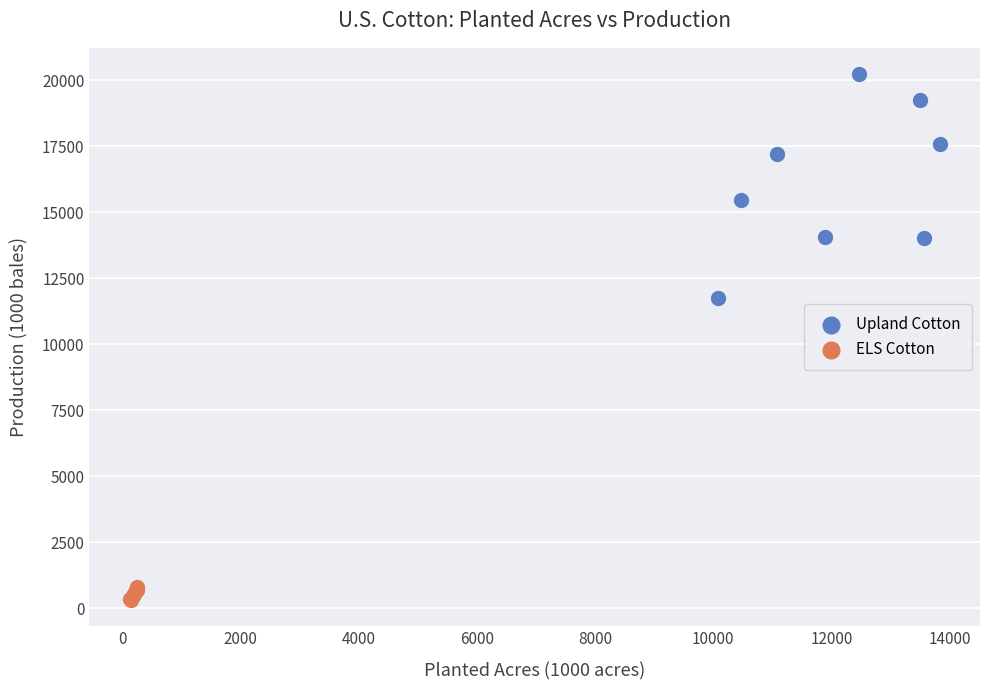

Which series has the widest spread of Y values?

Upland Cotton